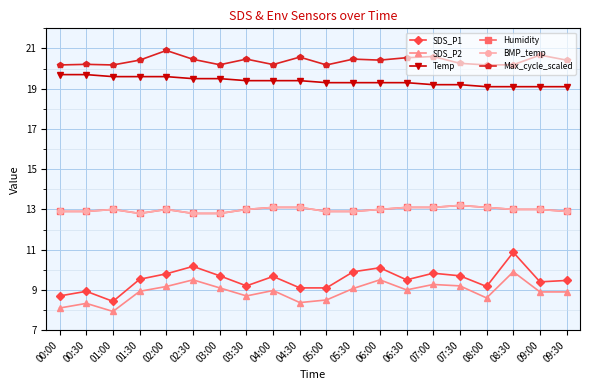

Is this an area chart (filled region under the line)?

No